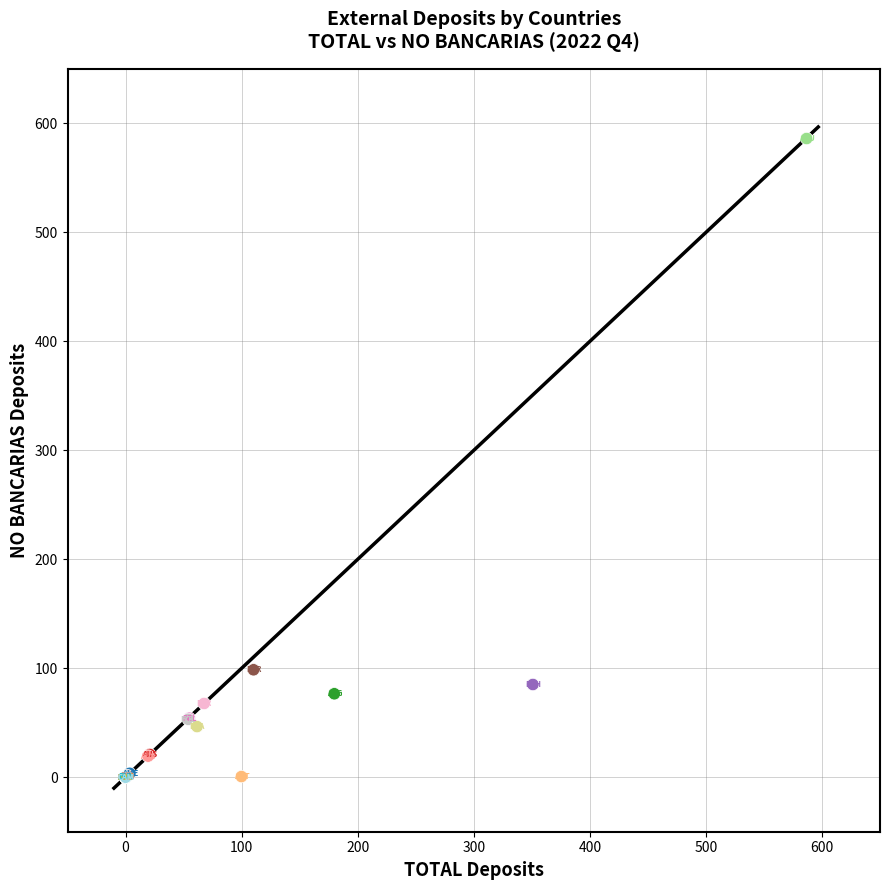

What Y value in the scatter plot is closest to 293?

98.6